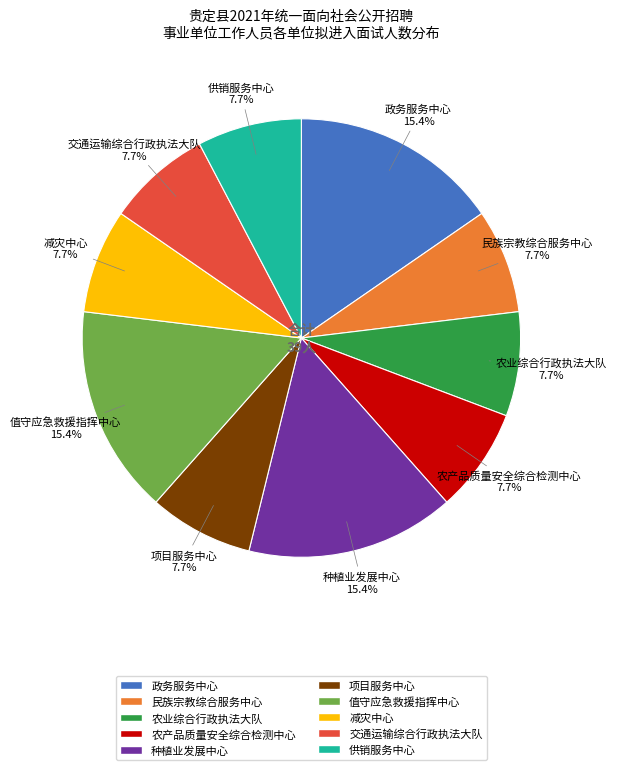

How many slices are in this pie chart?

10